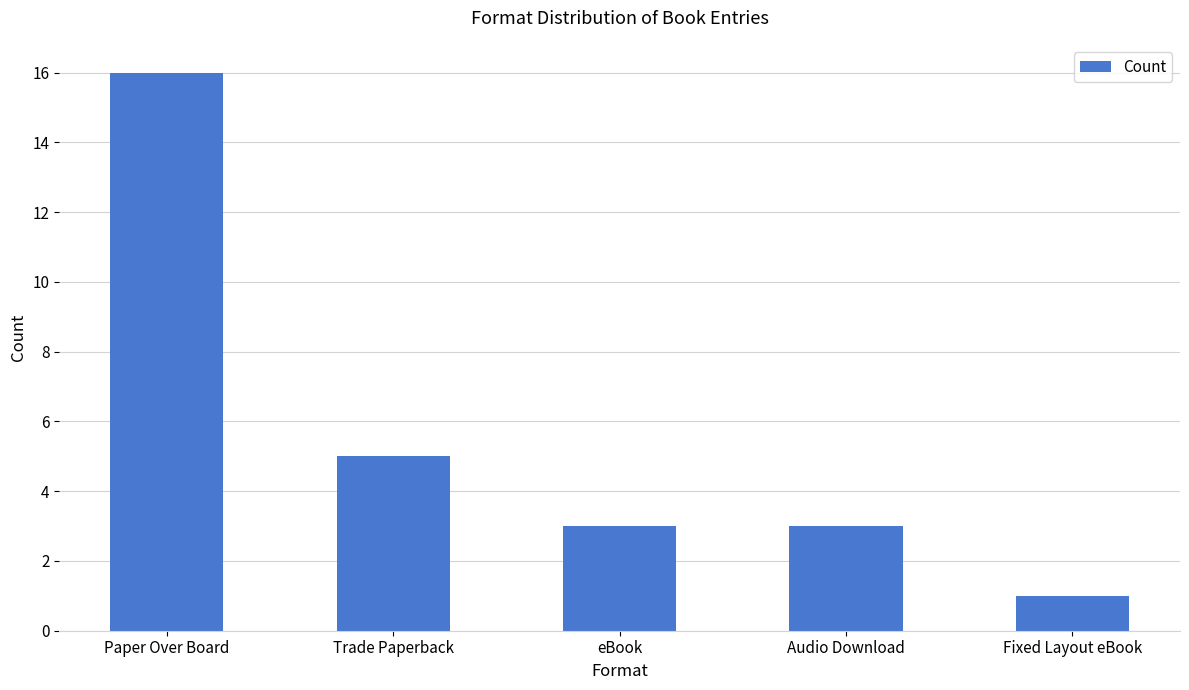

Does the chart contain any negative values?

No